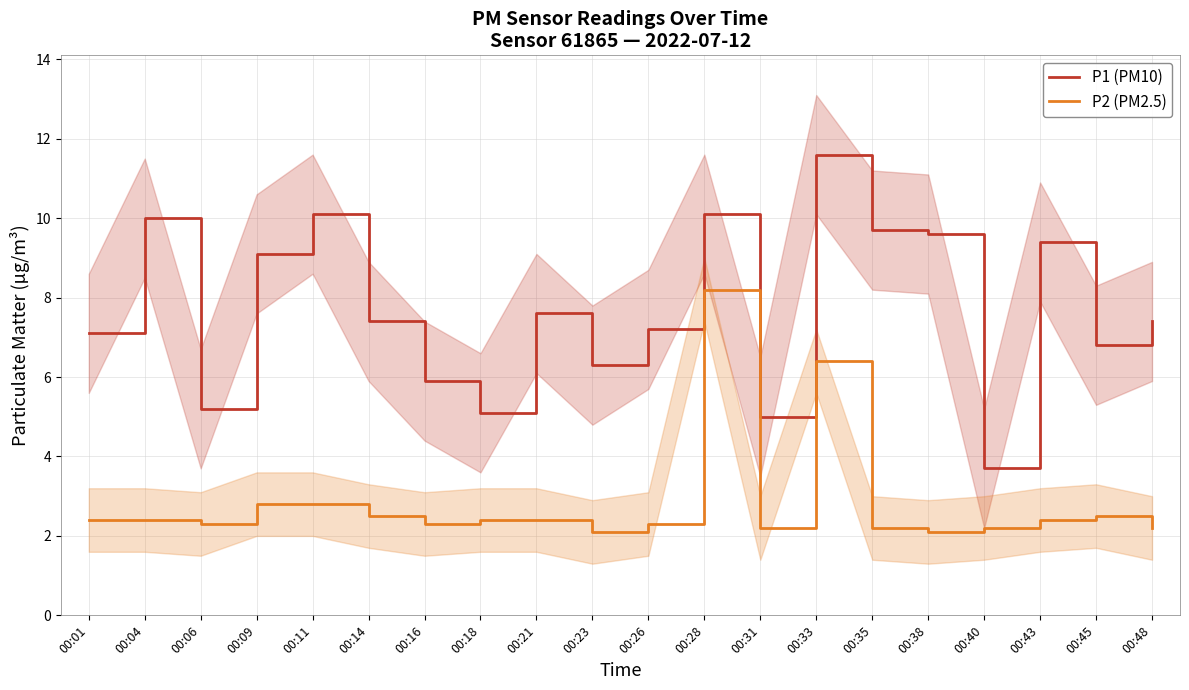

What is the value of the P1 (PM10) point at the 11th from the left?

7.2